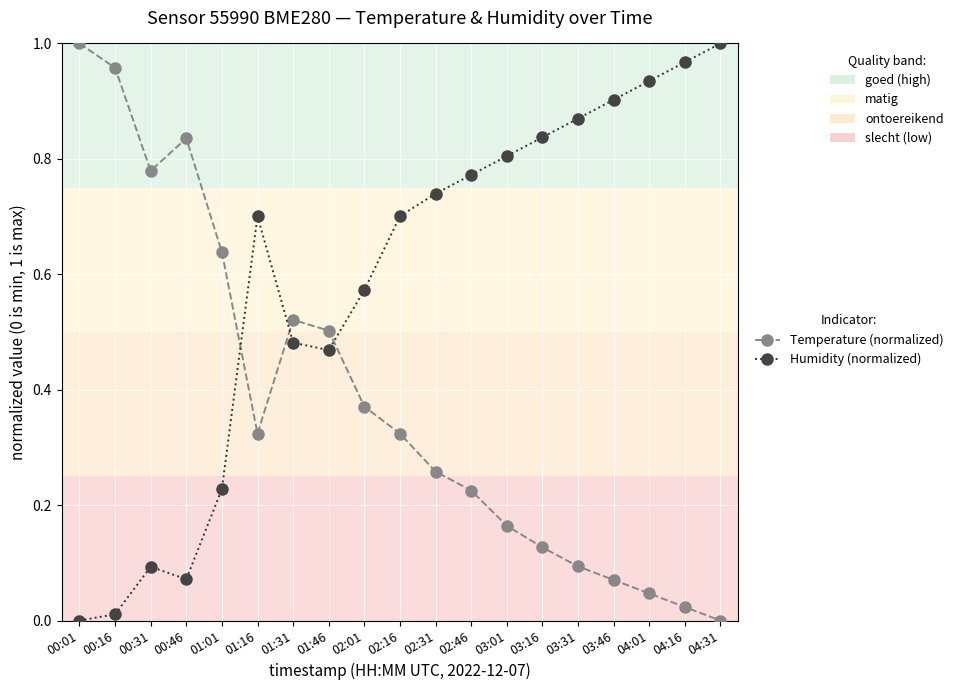

What is the label of the 6th point from the right?

03:16